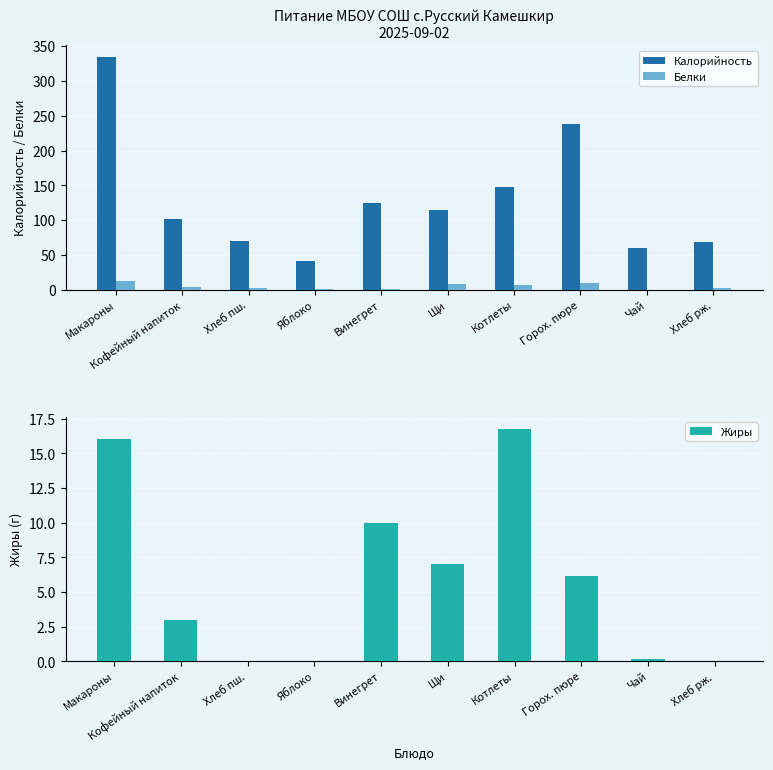

What are all the series names shown in the legend?

Калорийность, Белки, Жиры